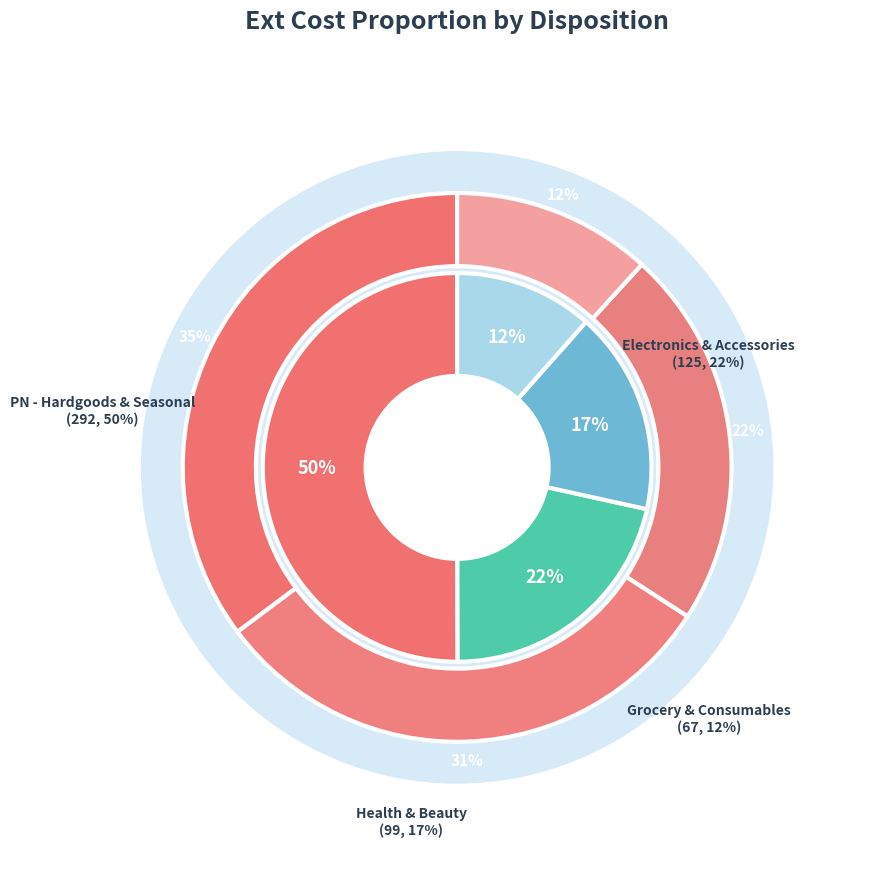

Is there any slice that represents more than half of the pie?

No